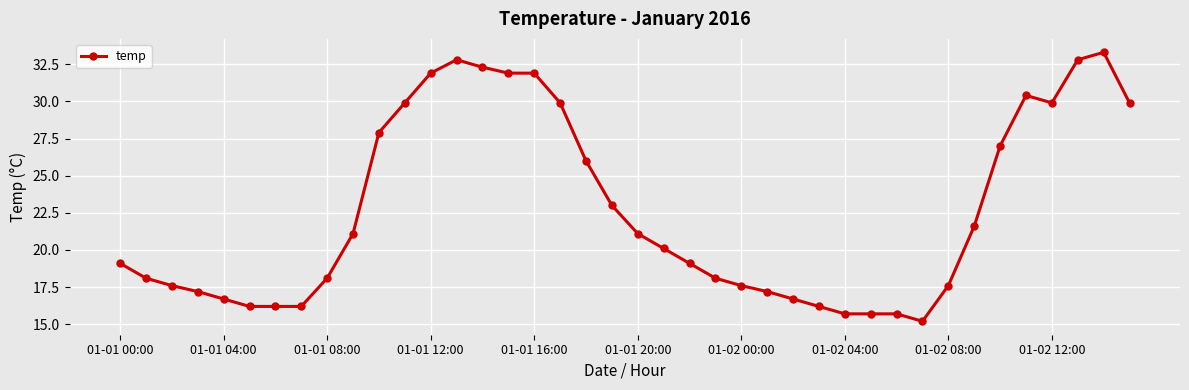

Reading left to right, what are all the values shown in this chart?

19.1	18.1	17.6	17.2	16.7	16.2	16.2	16.2	18.1	21.1	27.9	29.9	31.9	32.8	32.3	31.9	31.9	29.9	26.0	23.0	21.1	20.1	19.1	18.1	17.6	17.2	16.7	16.2	15.7	15.7	15.7	15.2	17.6	21.6	27.0	30.4	29.9	32.8	33.3	29.9